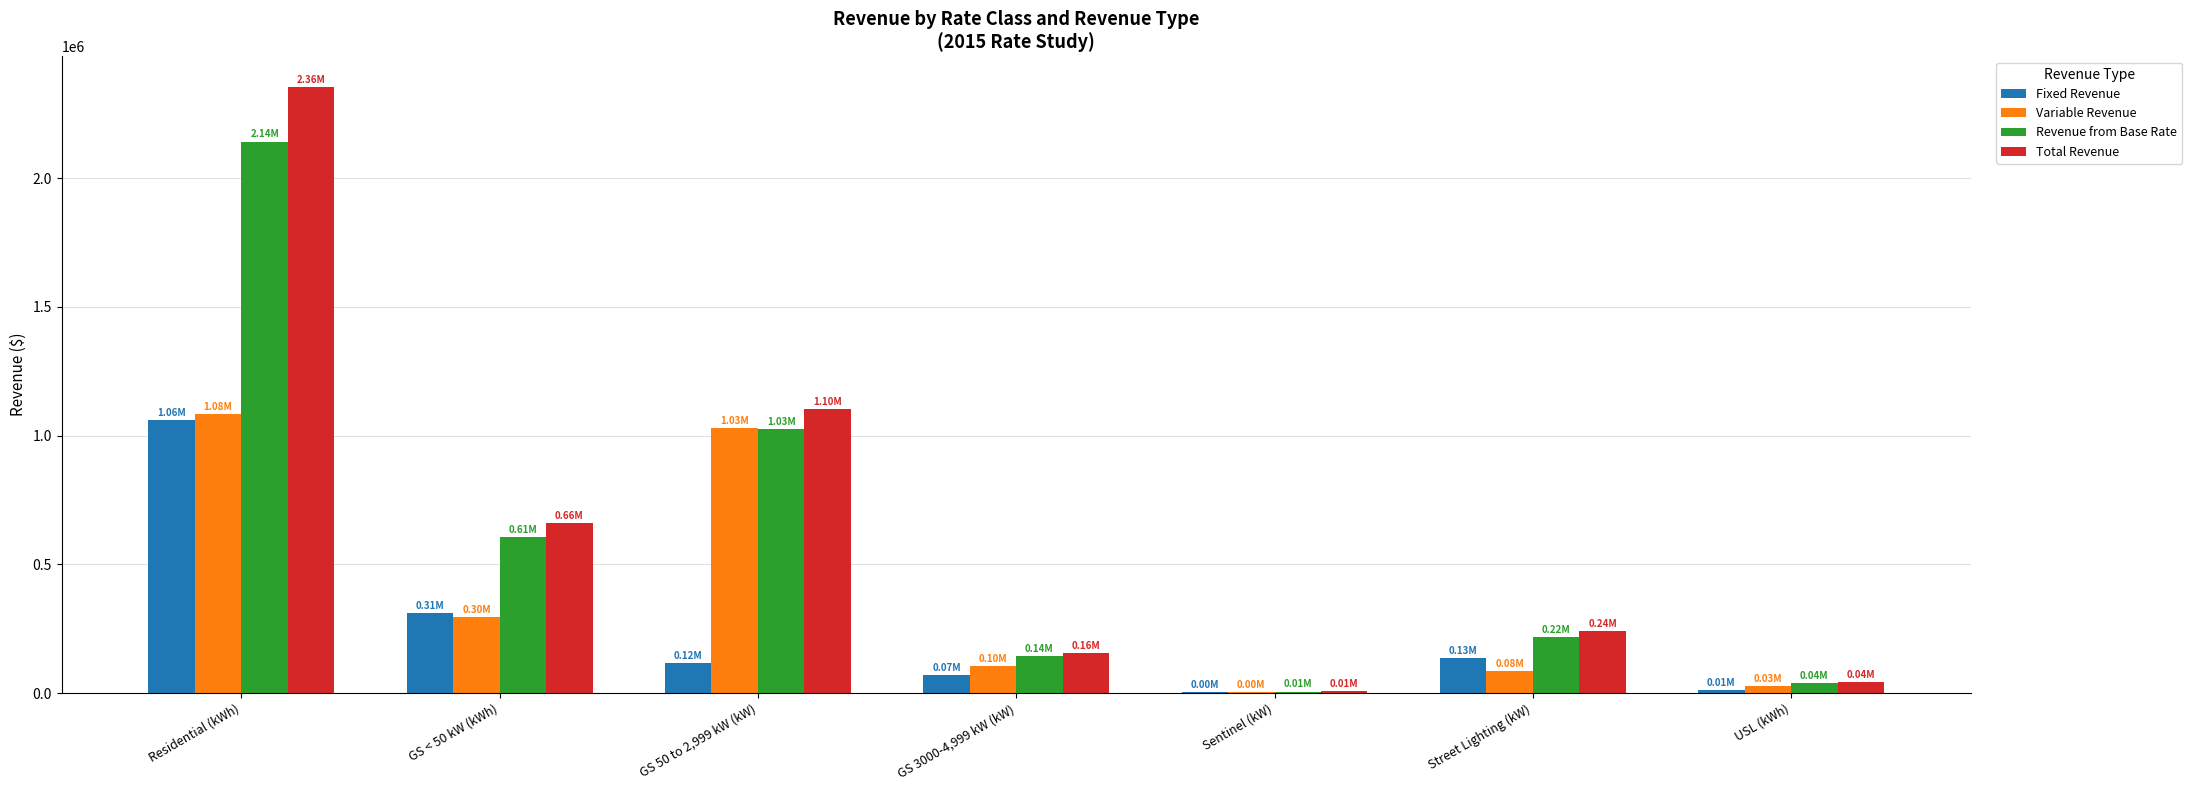

What is the difference between the Total Revenue values at Sentinel (kW) and GS < 50 kW (kWh)?

652846.6